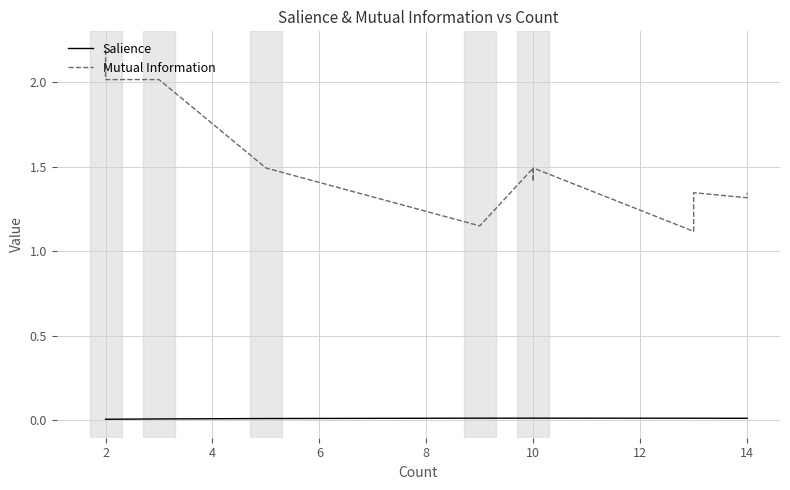

What is the sum of all Salience values?

0.3